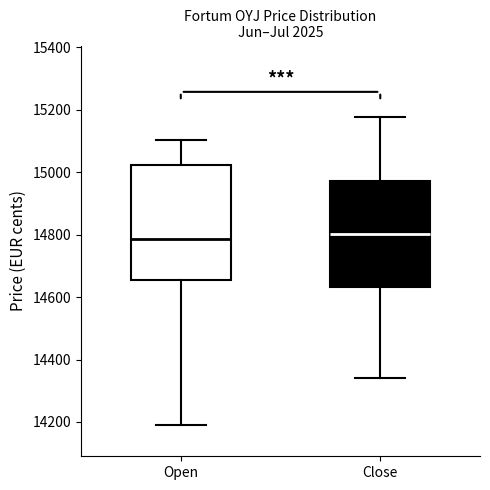

Reading left to right, transcribe this box plot: for each box, give where its median line is, the range the box spans, and where its two whiskers end, as read against the y-axis. The values are not printed on the chart, so give them approximately, as read against the axis.

Open: median 14780, box 14660 to 15020, whiskers 14180 to 15100
Close: median 14800, box 14640 to 14980, whiskers 14340 to 15180